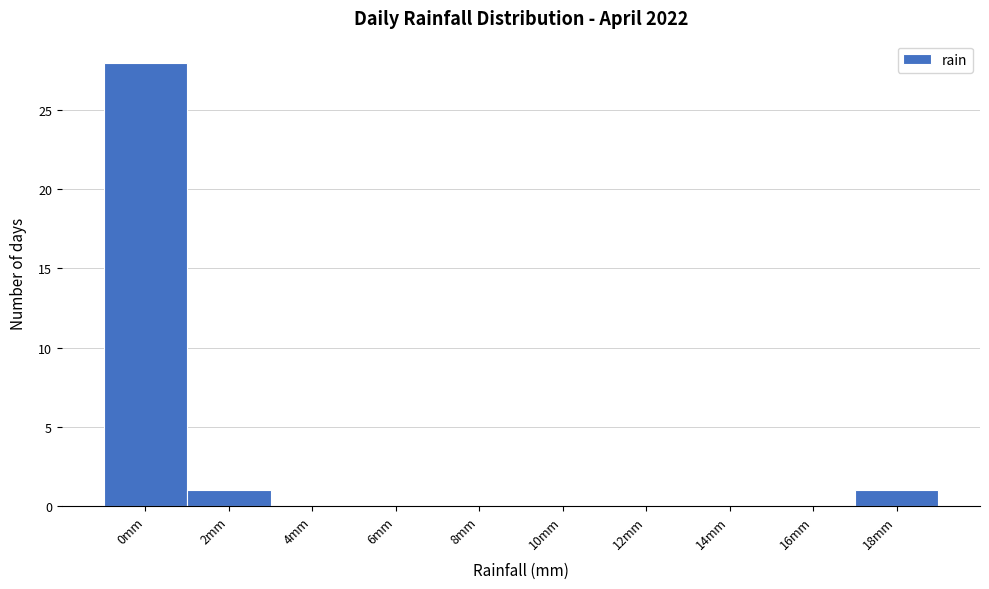

Reading right to left, transcribe all the data shown in this chart.

18mm=1	16mm=0	14mm=0	12mm=0	10mm=0	8mm=0	6mm=0	4mm=0	2mm=1	0mm=28